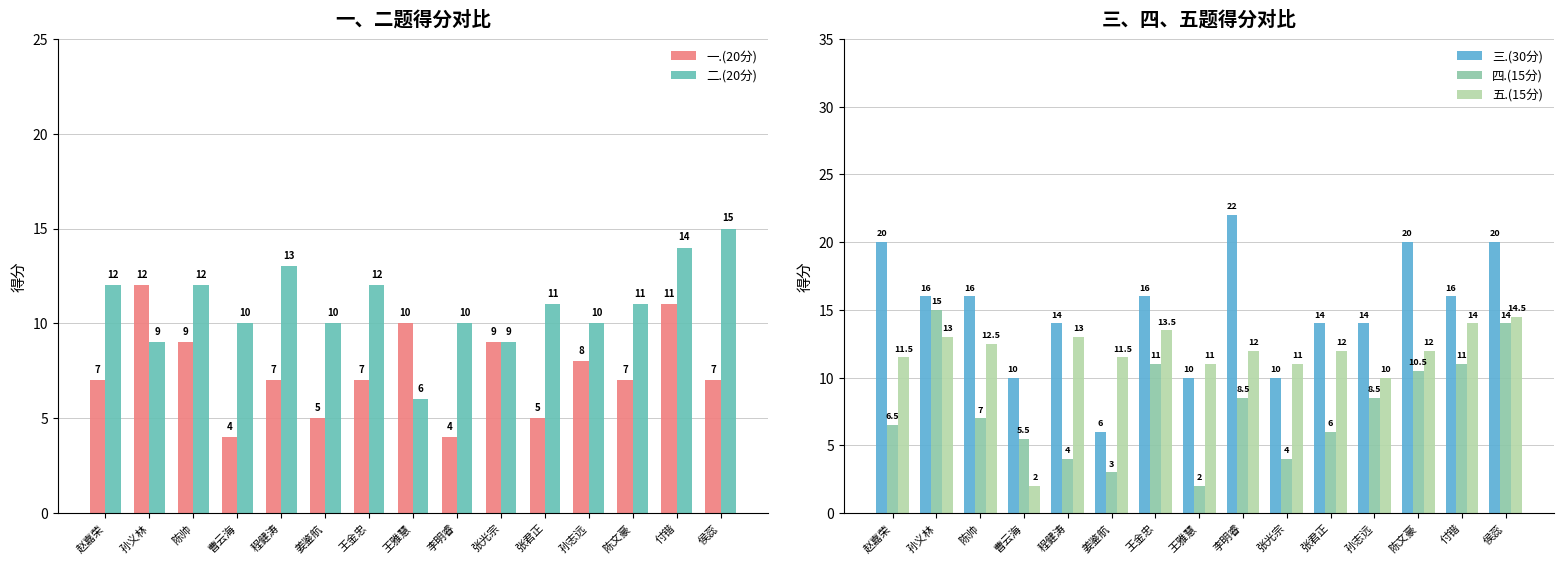

What value does the 五.(15分) series have at 侯蕊?

14.5